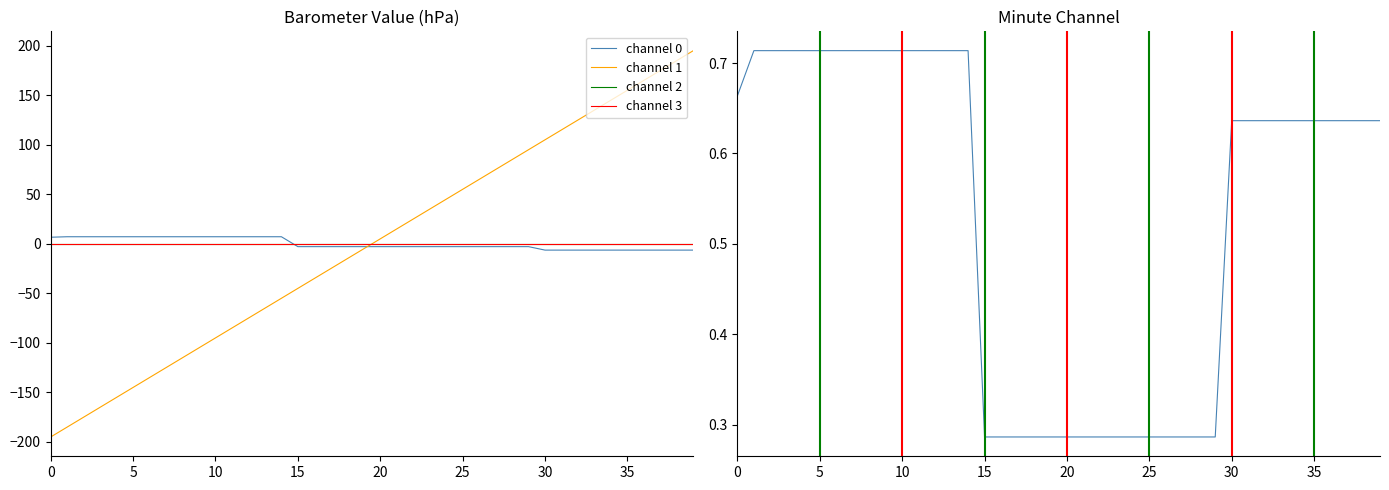

True or false: channel 0 and channel 3 cross at least once.

False